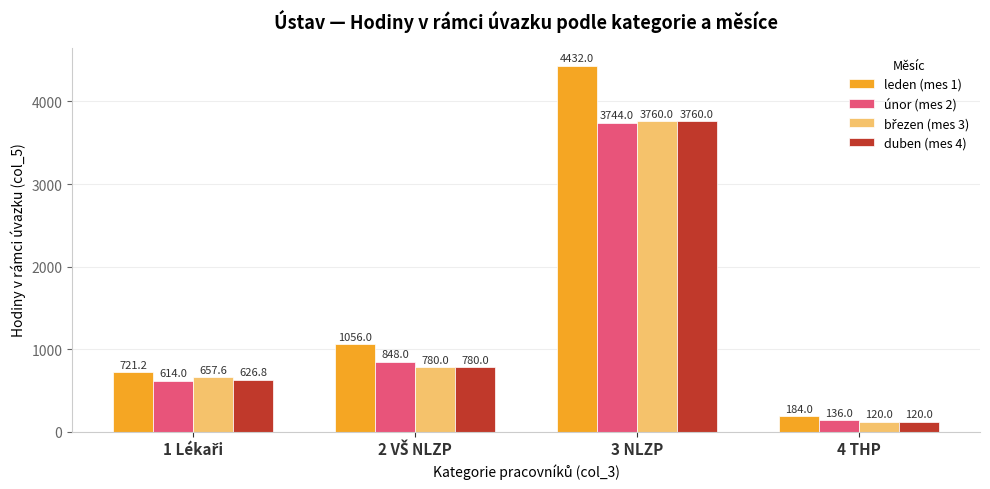

The value of únor (mes 2) at 3 NLZP is 1354.9. True or false?

False